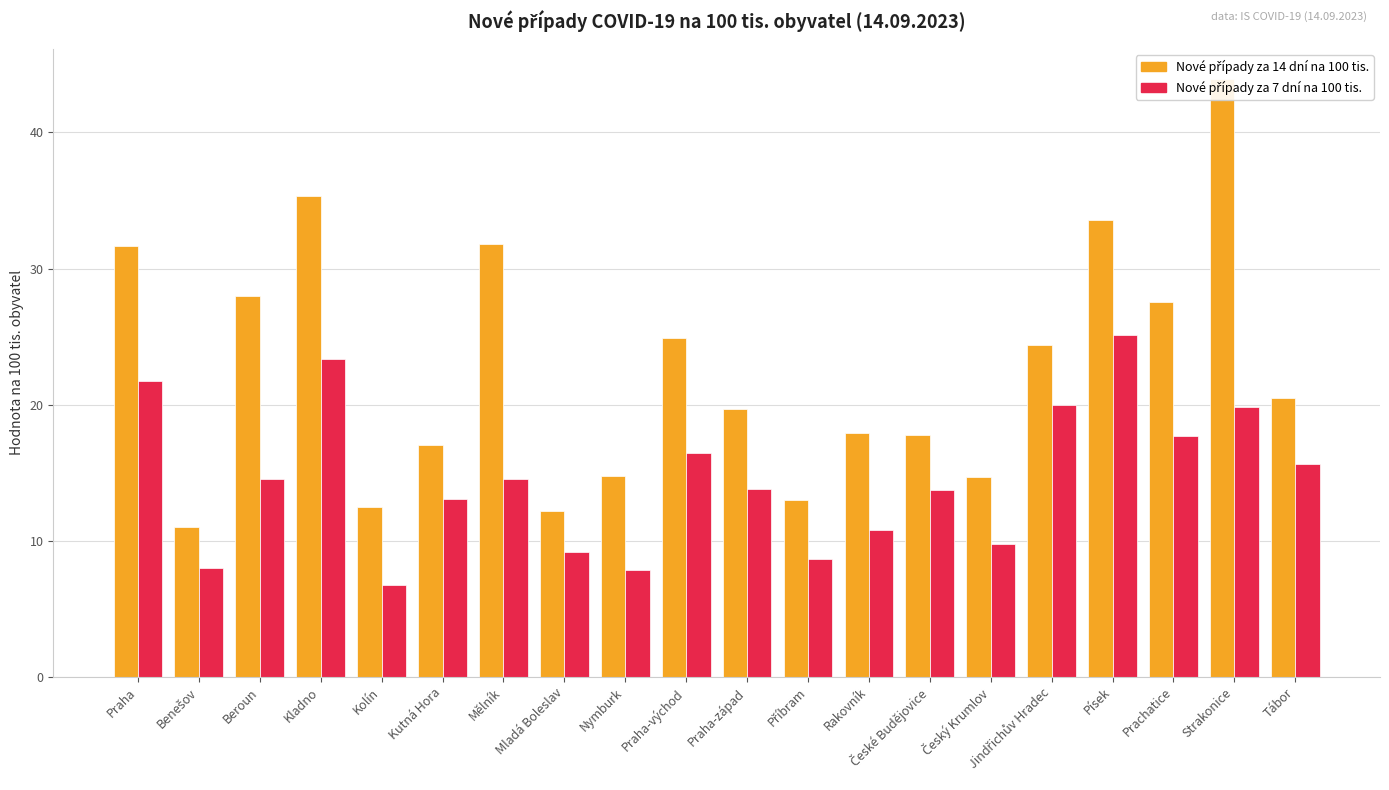

At how many categories does at least one series exceed 40?

1